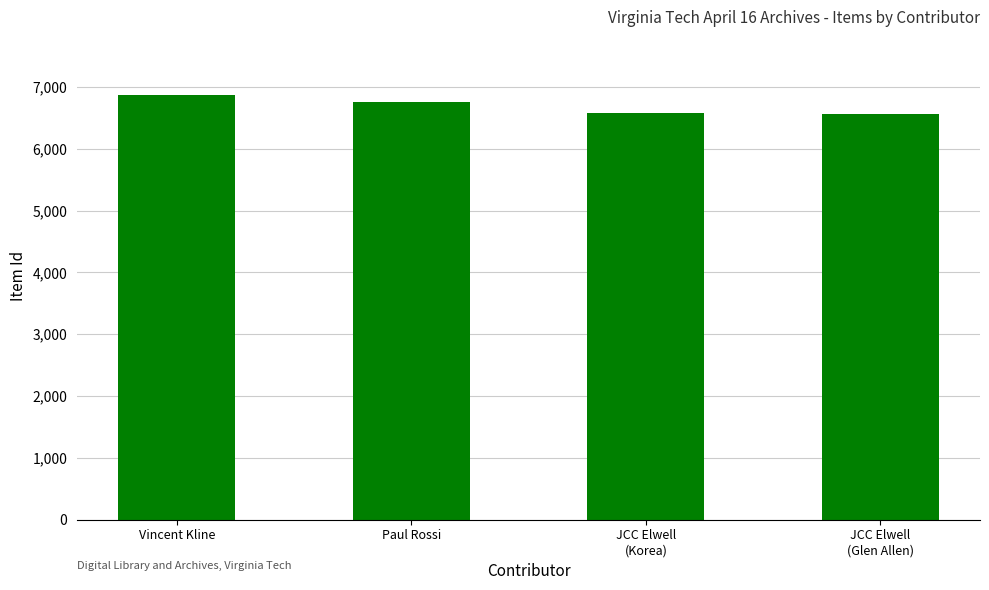

Count the number of data series in this chart.

1